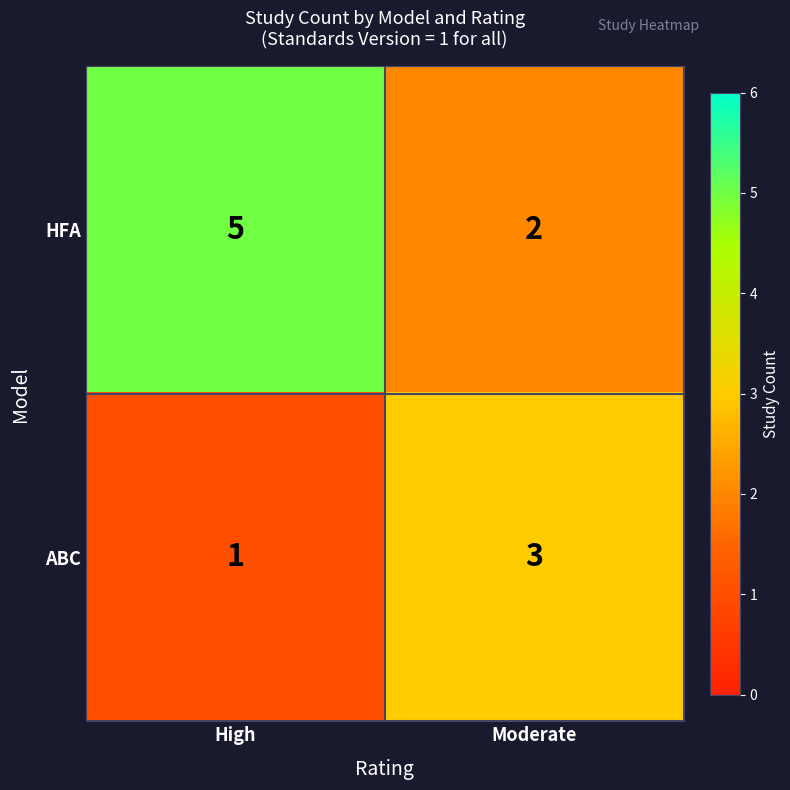

Which category has the highest value in the HFA series?

High